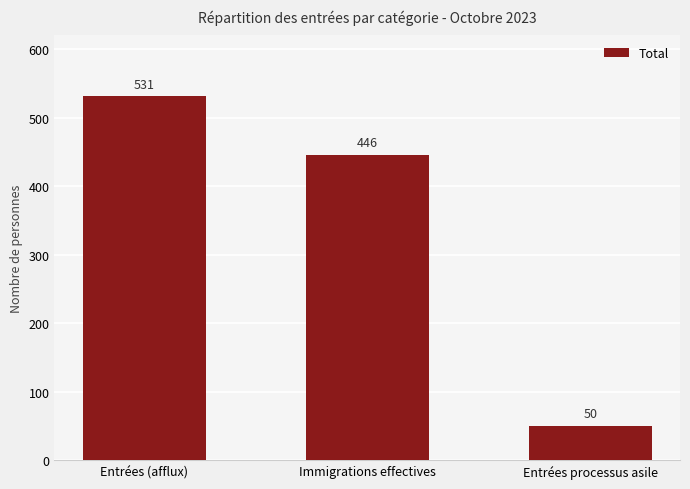

What is the change in value from Immigrations effectives to Entrées processus asile?

-396